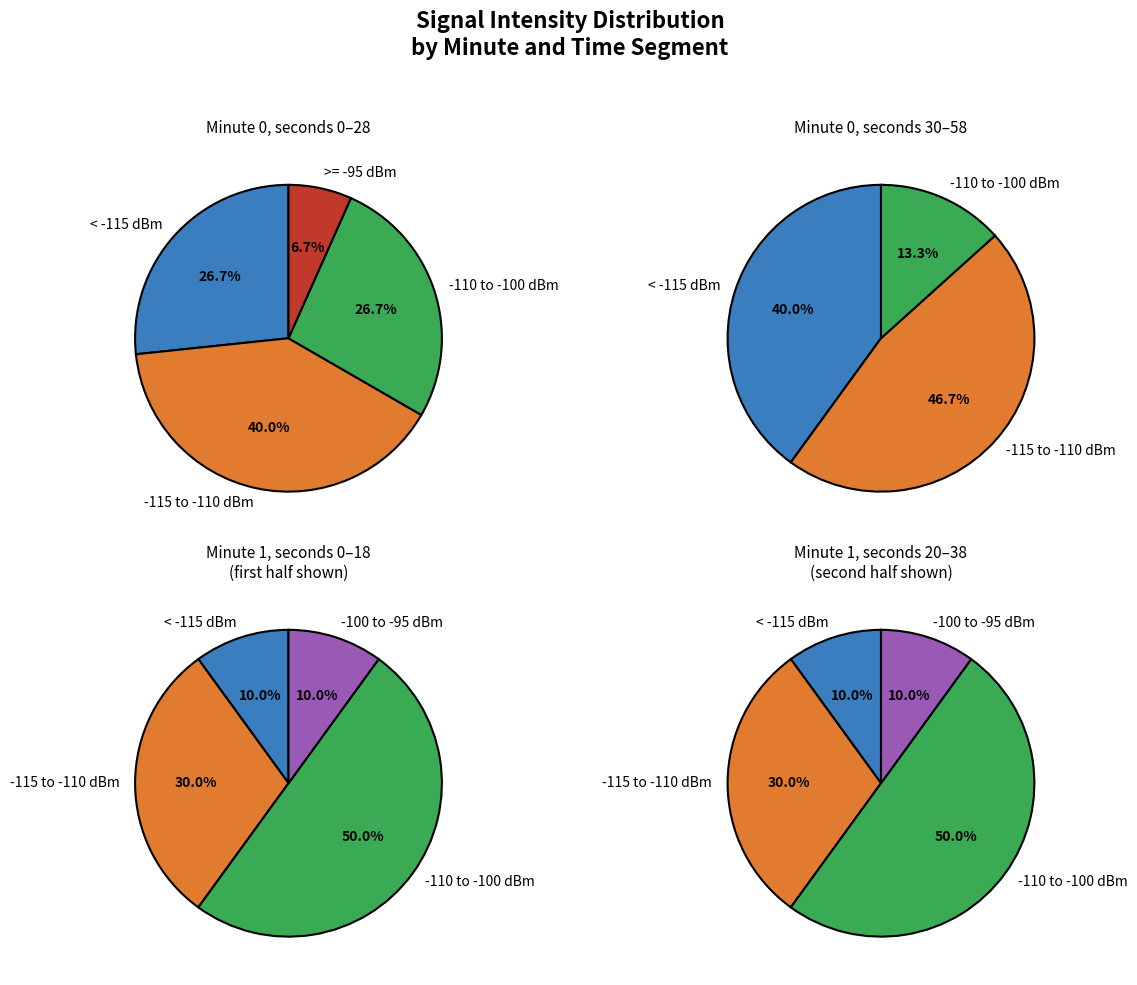

The 8 slice represents 1% of the pie. True or false?

False